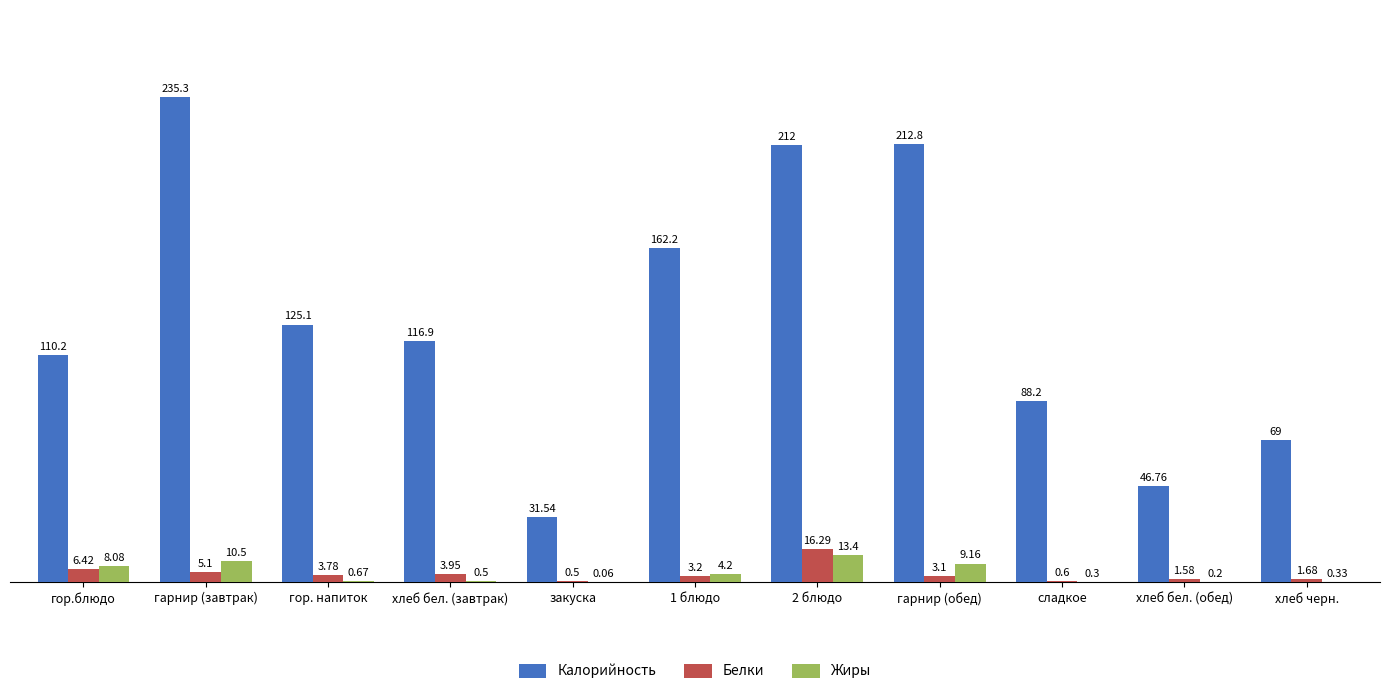

Which category has the highest value in the Калорийность series?

гарнир (завтрак)